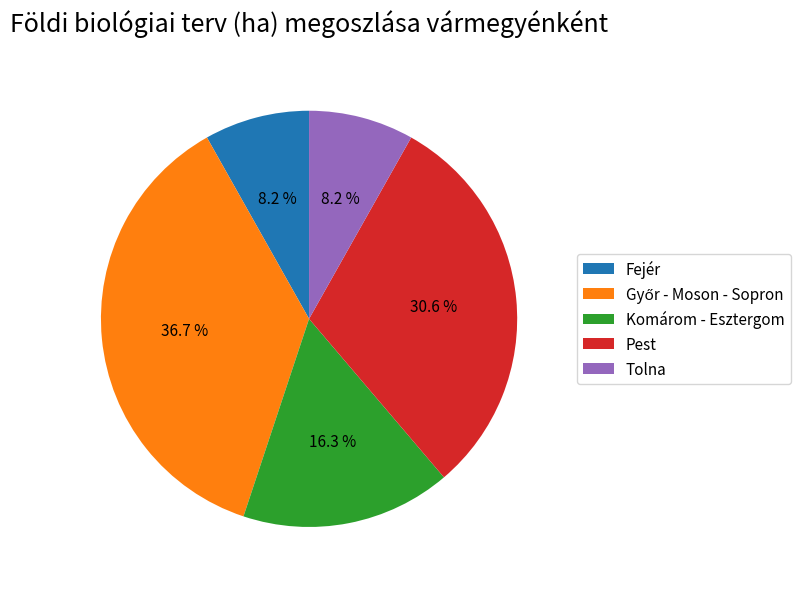

What is the ratio of the value at Komárom - Esztergom to the value at Pest?

0.5